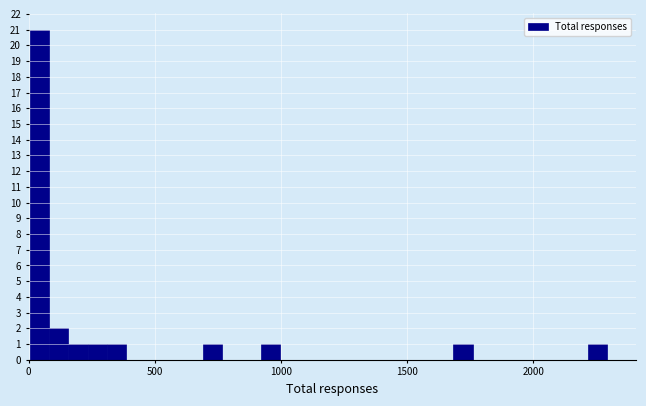

Around what value on the x-axis is the tallest bar? Give the approximate position of its centre, as read against the axis.

50